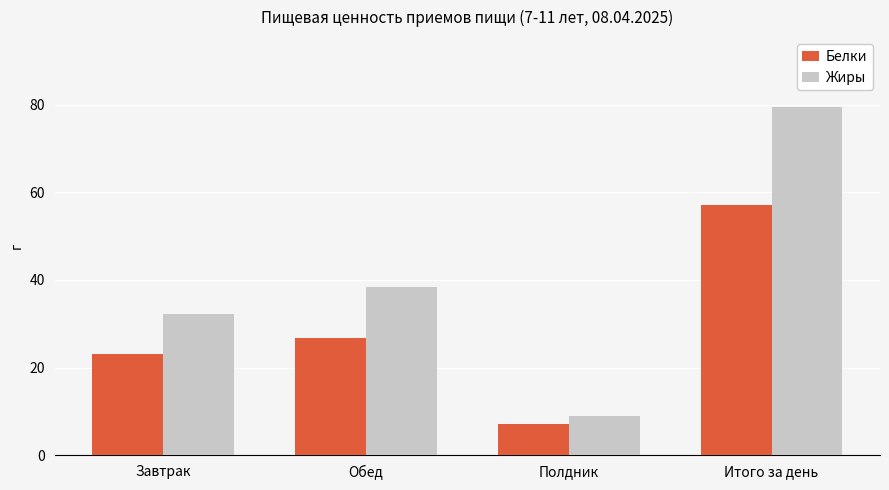

What is the label of the 3rd bar from the left?

Полдник